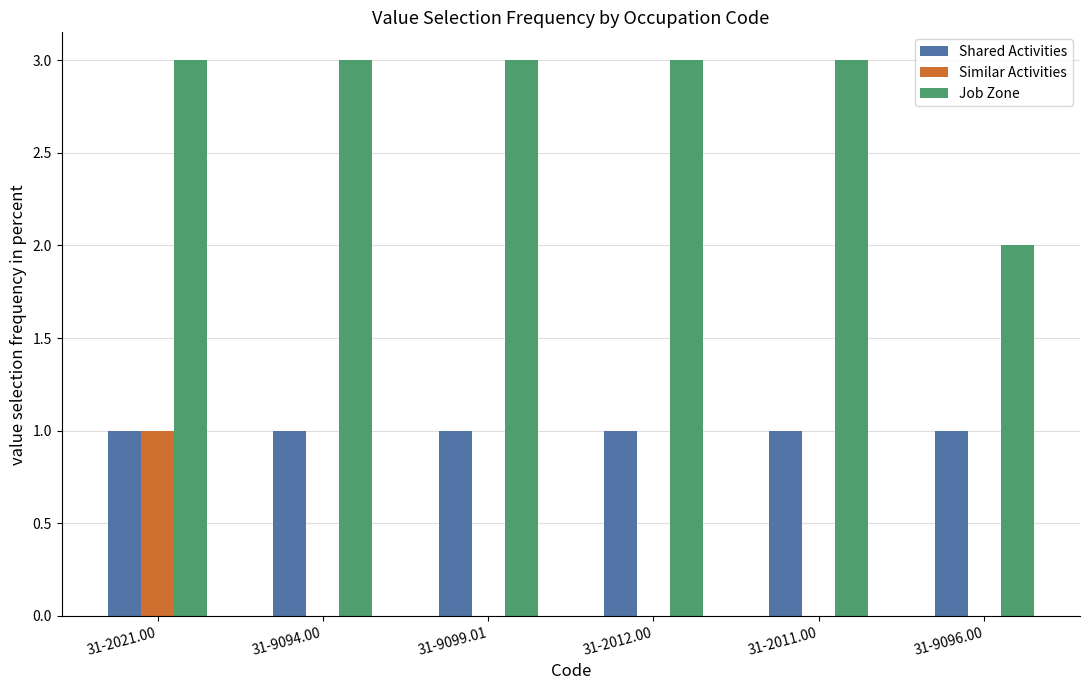

Which series has the largest total across all categories?

Job Zone